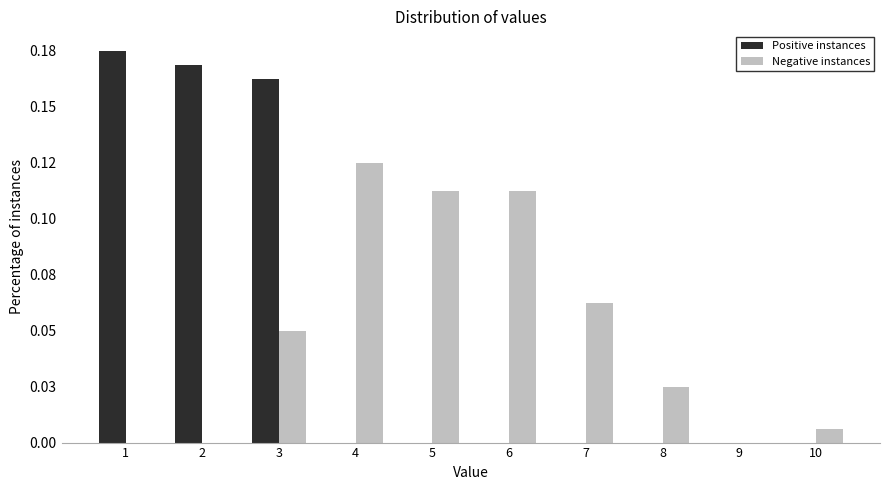

Does the chart contain stacked bars?

No